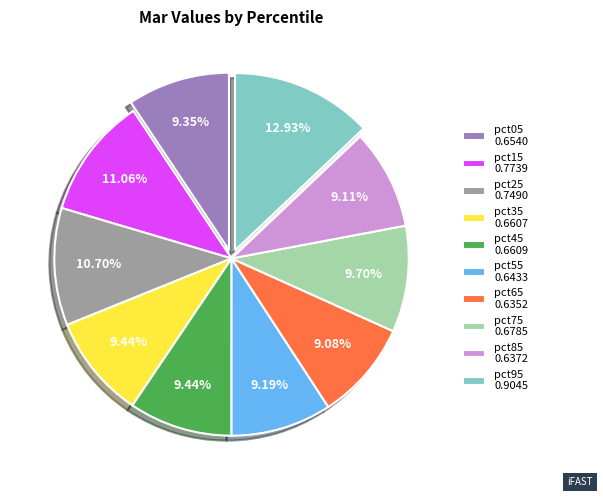

To the nearest percent, what is the combined percentage of pct25 and pct75?

20%